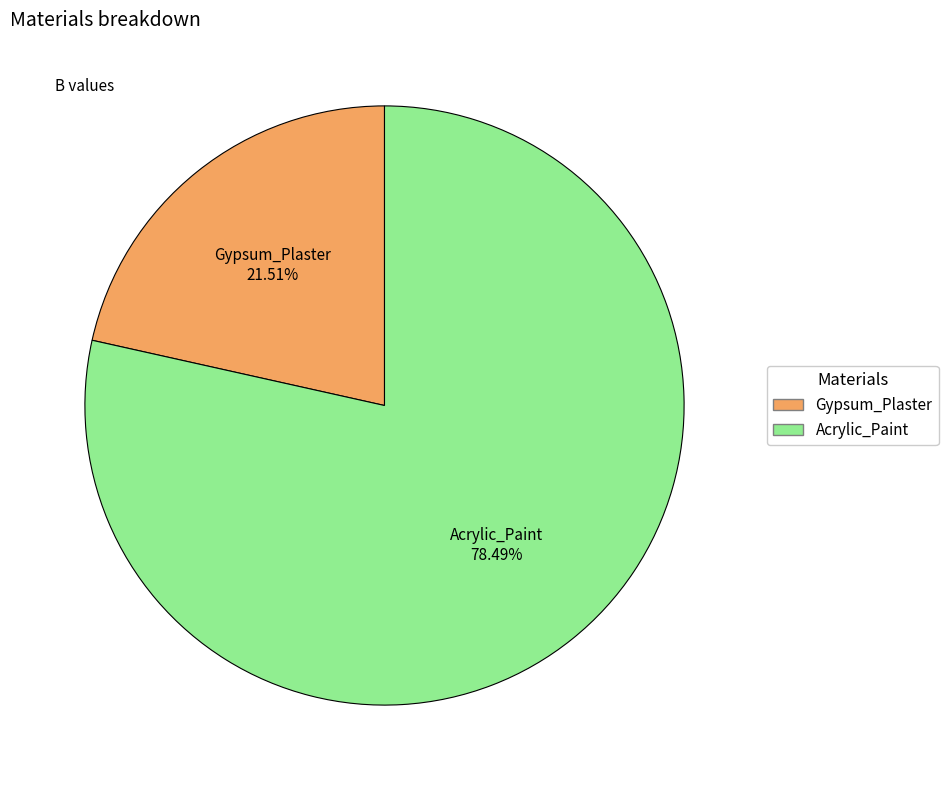

Is Acrylic_Paint the majority of the pie?

Yes